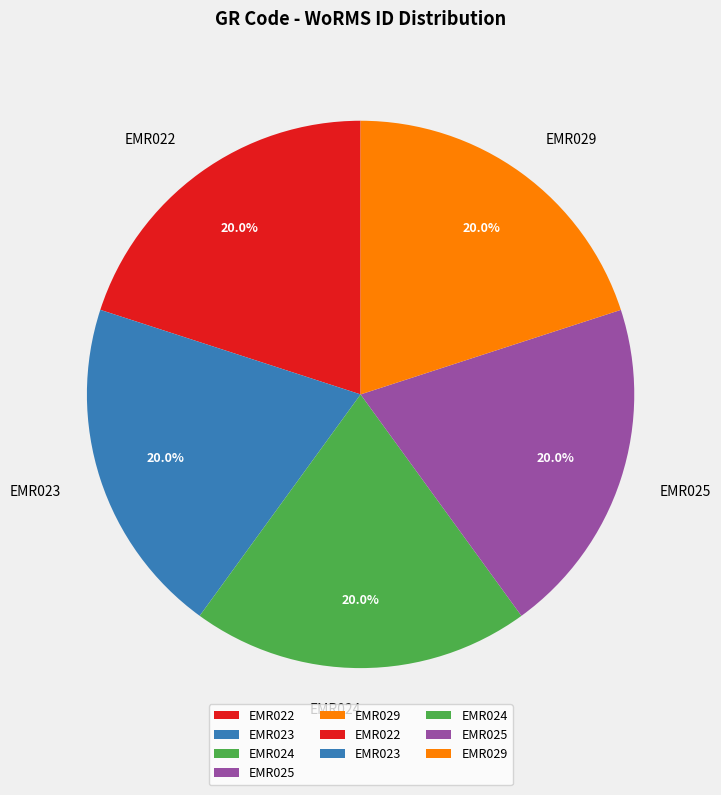

What is the ratio of the value at EMR029 to the value at EMR025?

1.0